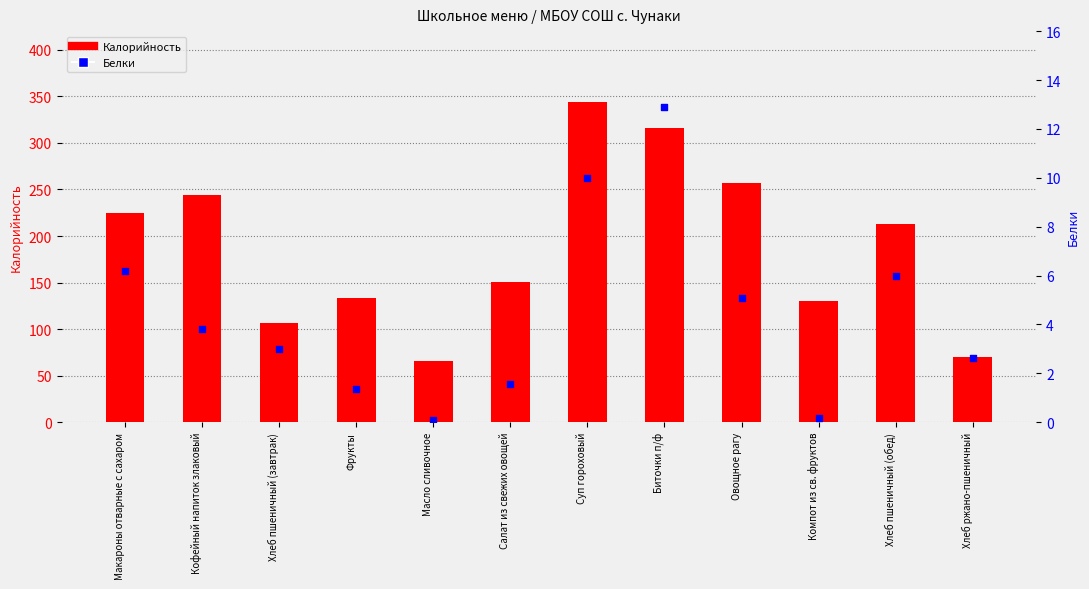

Which series reaches the maximum Y coordinate?

Калорийность